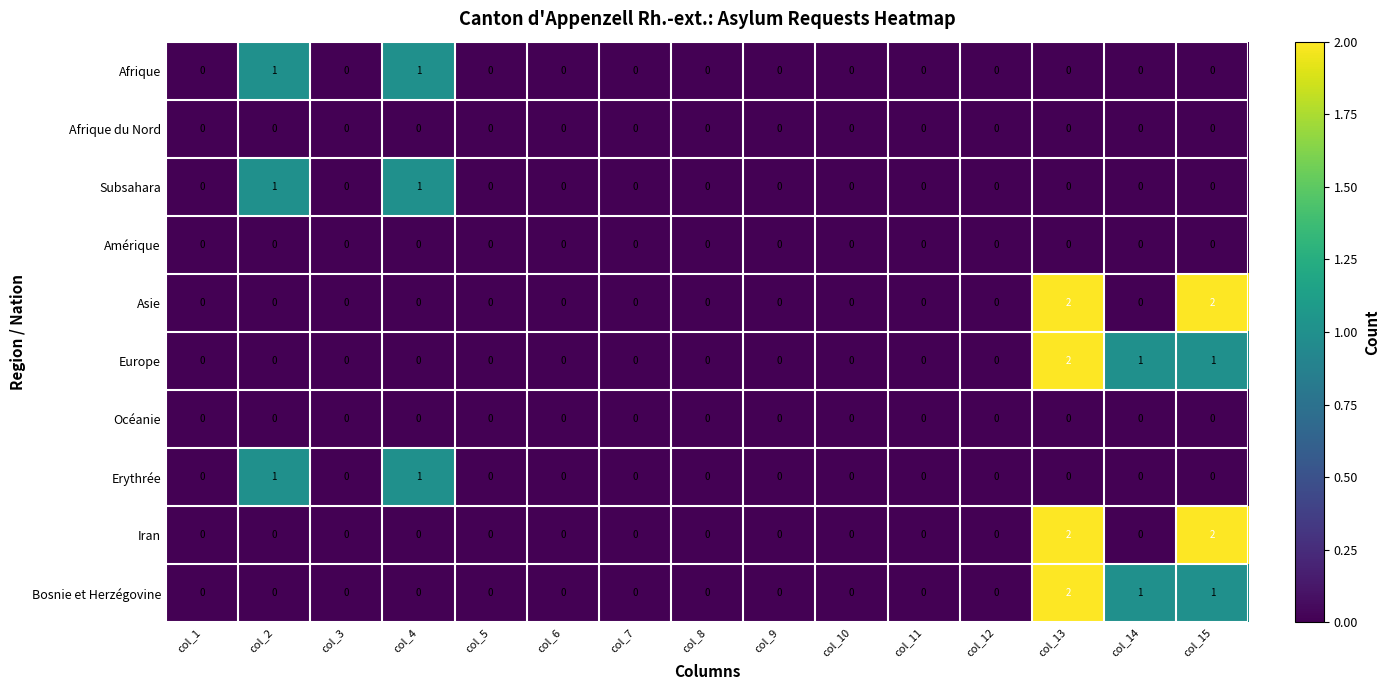

At which category is the sum across all series the highest?

col_13